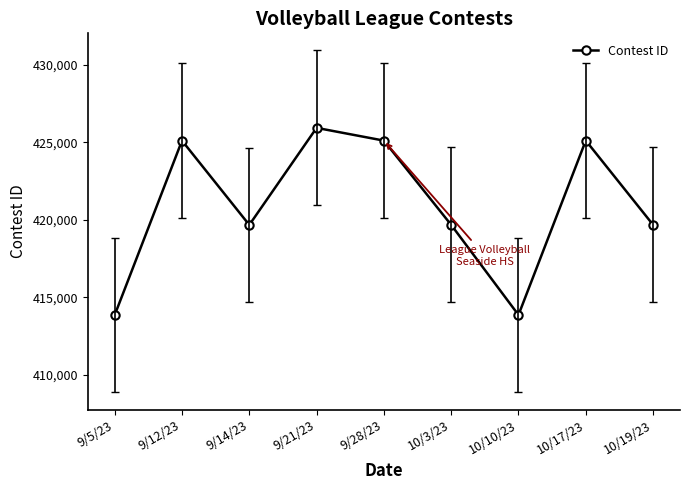

How many values are below 419674?

4